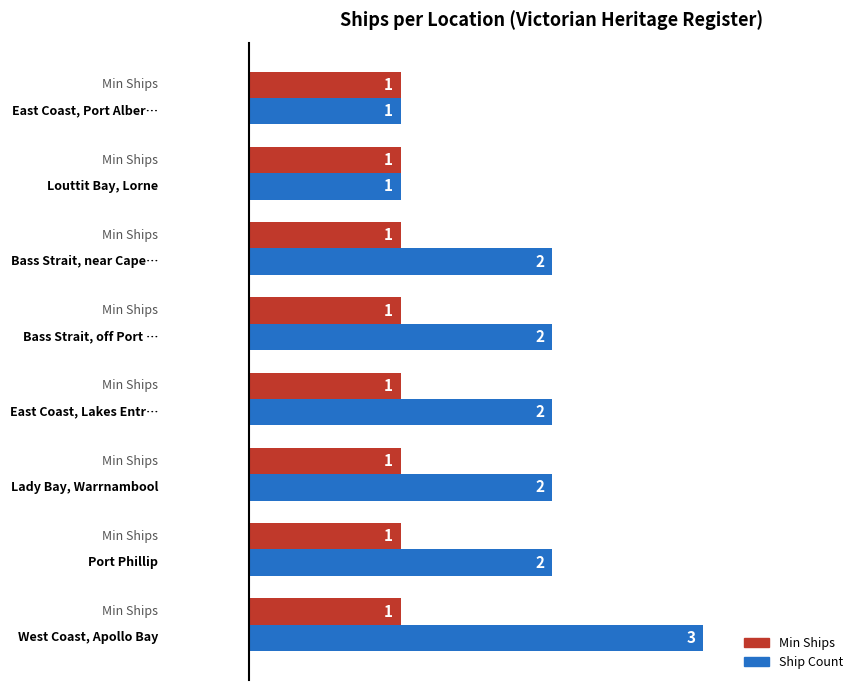

What is the lowest value of the Min Ships series?

1